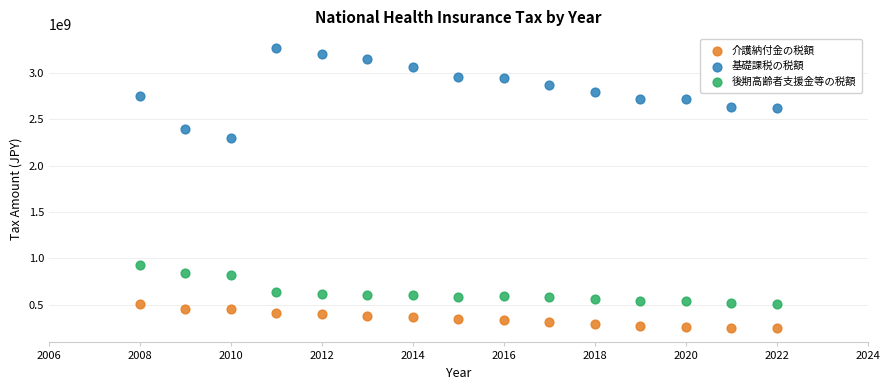

What is the X range (max minus min) for the scatter plot?

14